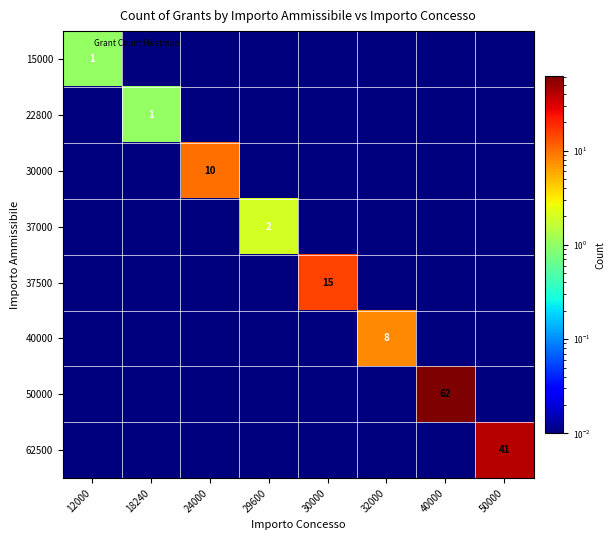

Which category has the highest value in the 15000 series?

12000